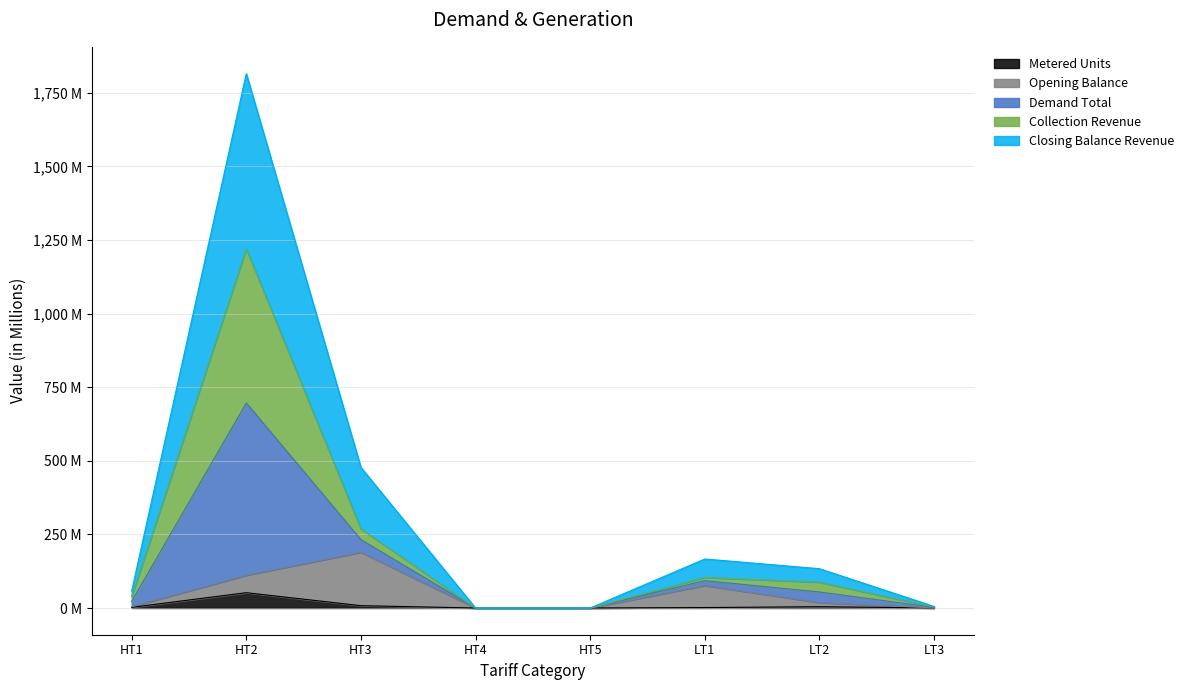

True or false: Collection Revenue and Metered Units intersect in this chart.

False